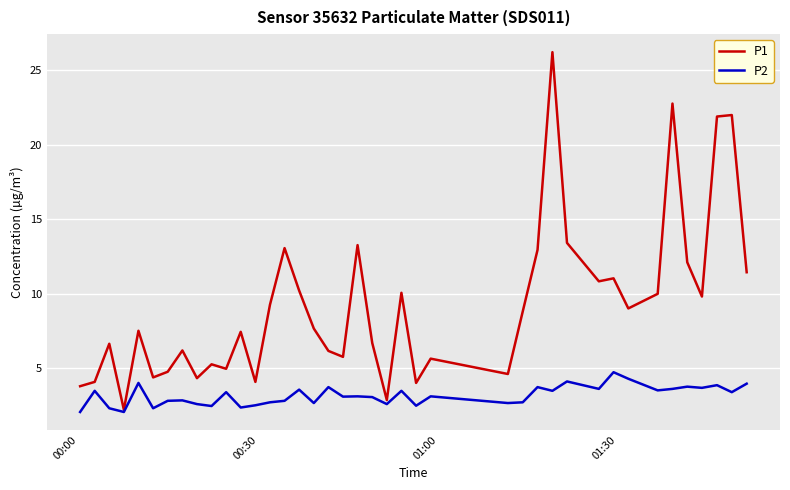

What is the average value of the P2 series?

3.2